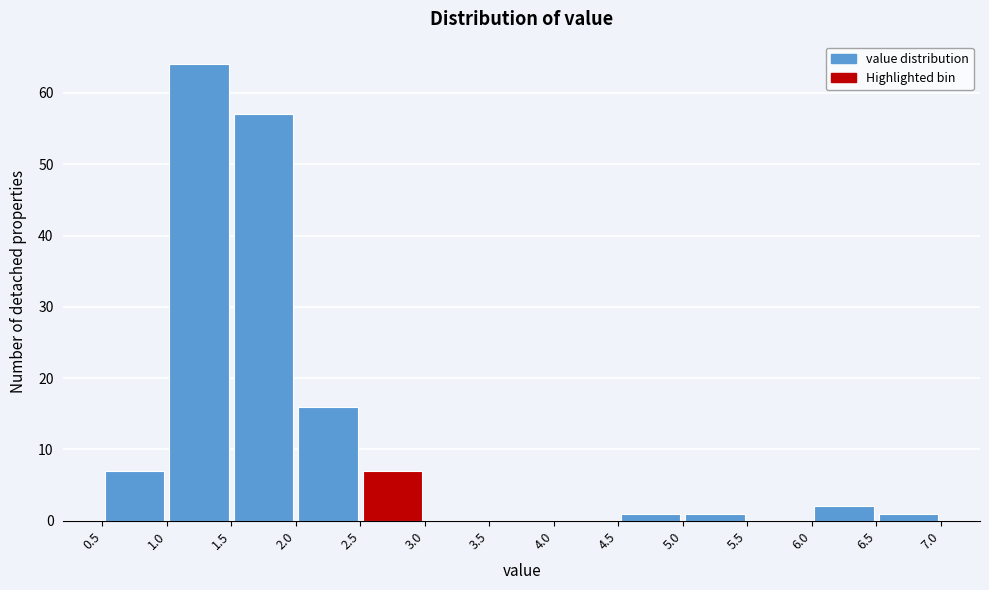

Reading left to right, list every bar in this chart as the range it spans on the x-axis followed by its height. The values are not printed on the chart, so give them approximately, as read against the axis.

0.5 to 1.0: 7
1.0 to 1.5: 64
1.5 to 2.0: 57
2.0 to 2.5: 16
2.5 to 3.0: 7
3.0 to 3.5: 0
3.5 to 4.0: 0
4.0 to 4.5: 0
4.5 to 5.0: 1
5.0 to 5.5: 1
5.5 to 6.0: 0
6.0 to 6.5: 2
6.5 to 7.0: 1